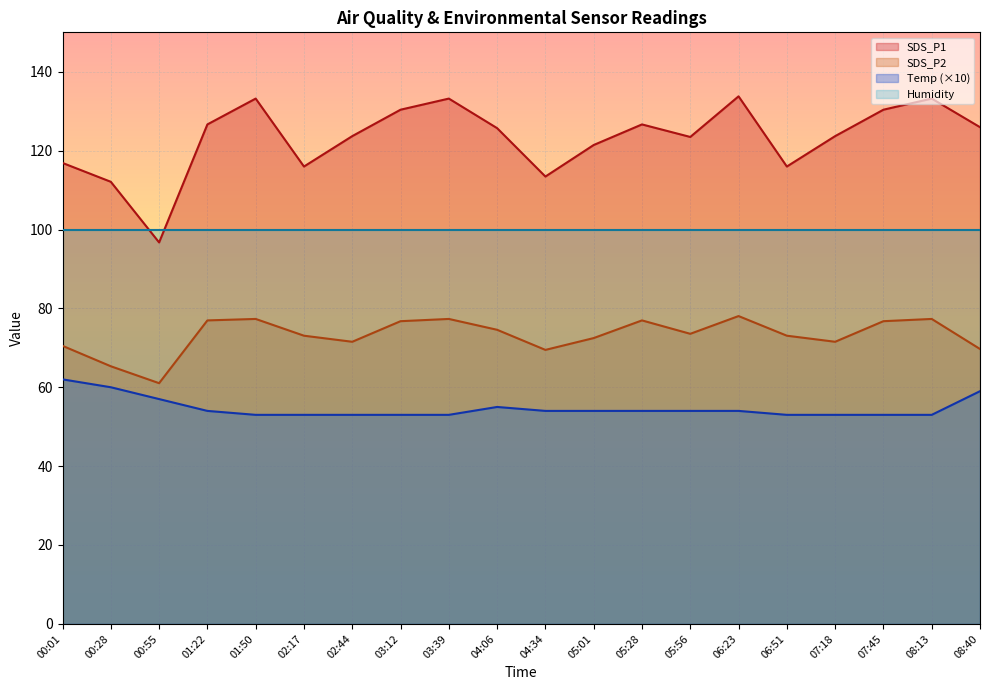

What is the maximum value shown in the chart?

133.8